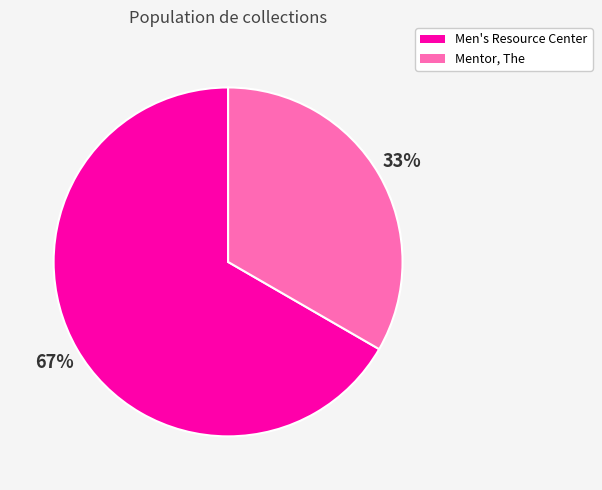

Count the number of slices in the pie.

2